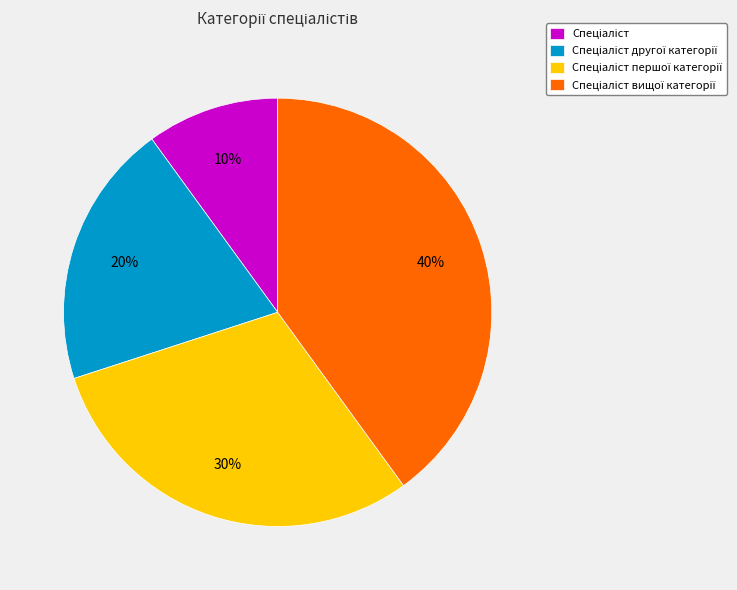

Count the number of slices in the pie.

4